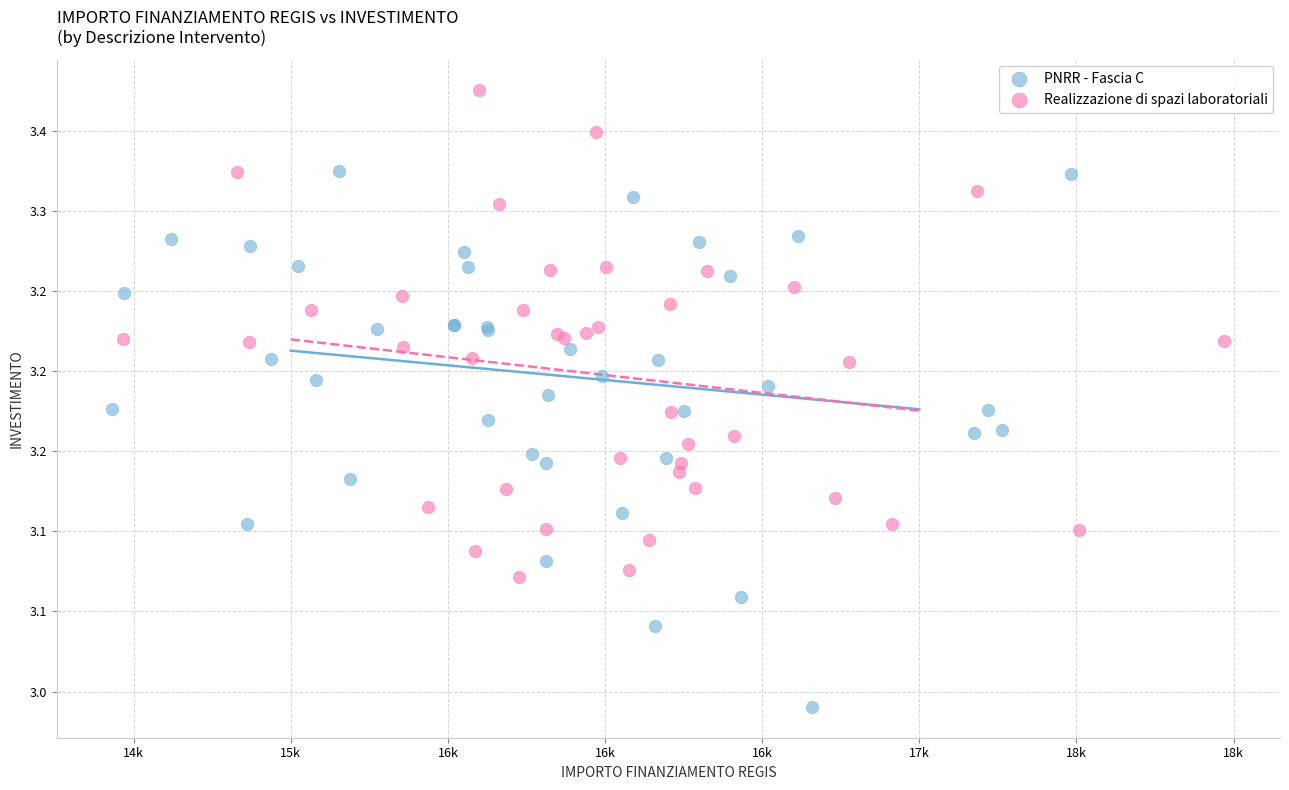

What are all the series names shown in the legend?

PNRR - Fascia C, Realizzazione di spazi laboratoriali